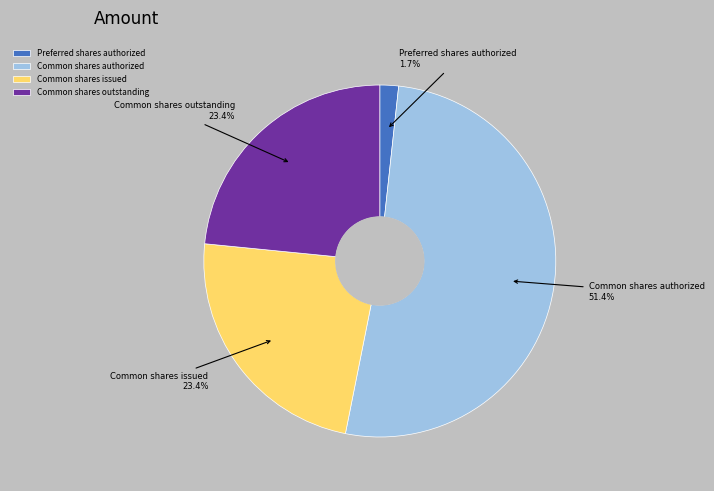

To the nearest percent, what percentage of the pie is Common shares issued?

23%